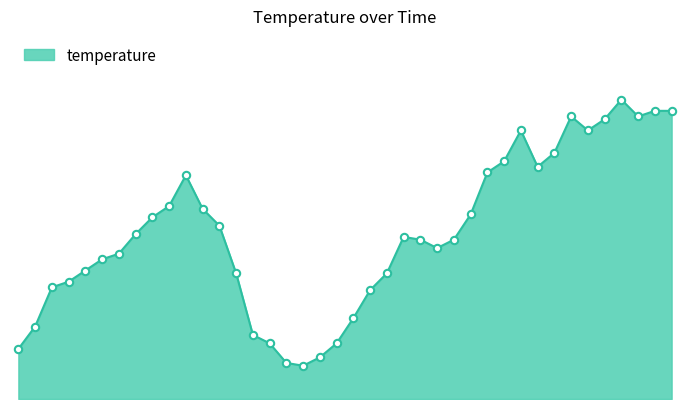

Does the chart have visible grid lines?

No